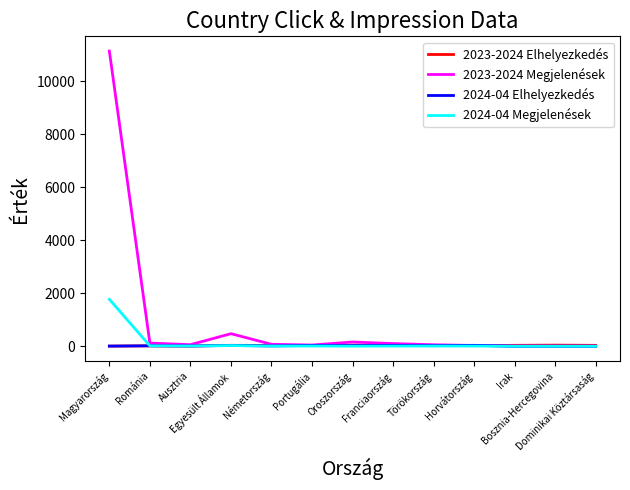

Which series has the largest range (max minus min)?

2023-2024 Megjelenések